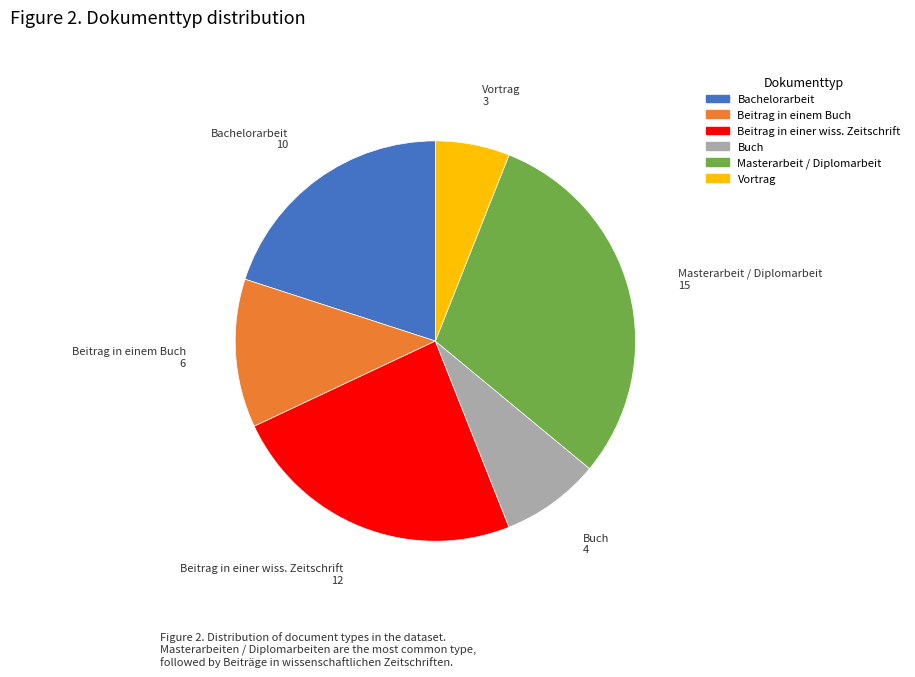

The Masterarbeit / Diplomarbeit slice represents 19% of the pie. True or false?

False